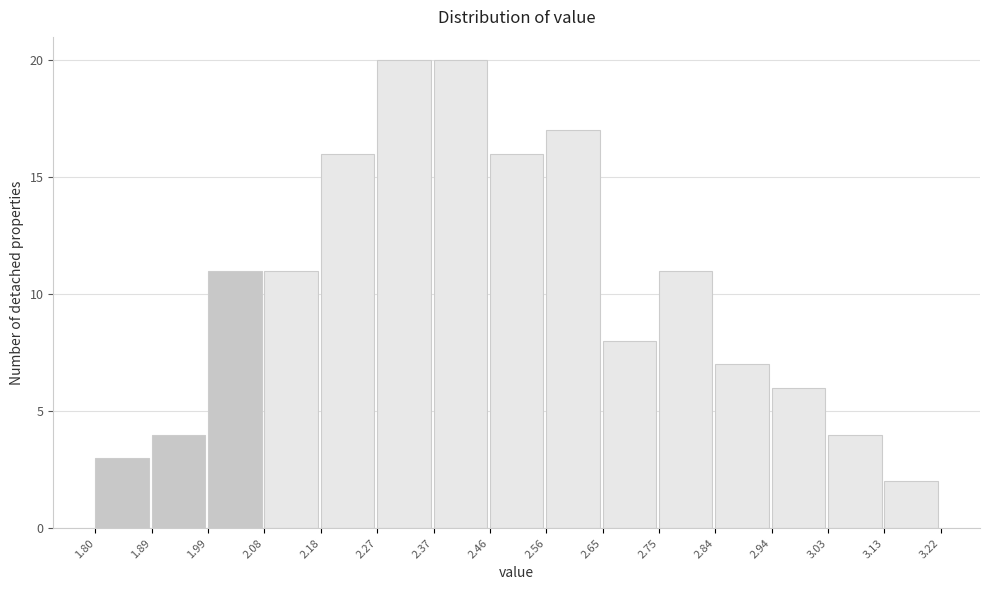

Reading left to right, transcribe this chart: for each bar, give the range it covers on the x-axis and its height. The values are not printed on the chart, so give them approximately, as read against the axis.

1.80 to 1.89: 3
1.89 to 1.99: 4
1.99 to 2.08: 11
2.08 to 2.18: 11
2.18 to 2.27: 16
2.27 to 2.37: 20
2.37 to 2.46: 20
2.46 to 2.56: 16
2.56 to 2.65: 17
2.65 to 2.75: 8
2.75 to 2.84: 11
2.84 to 2.94: 7
2.94 to 3.03: 6
3.03 to 3.13: 4
3.13 to 3.22: 2